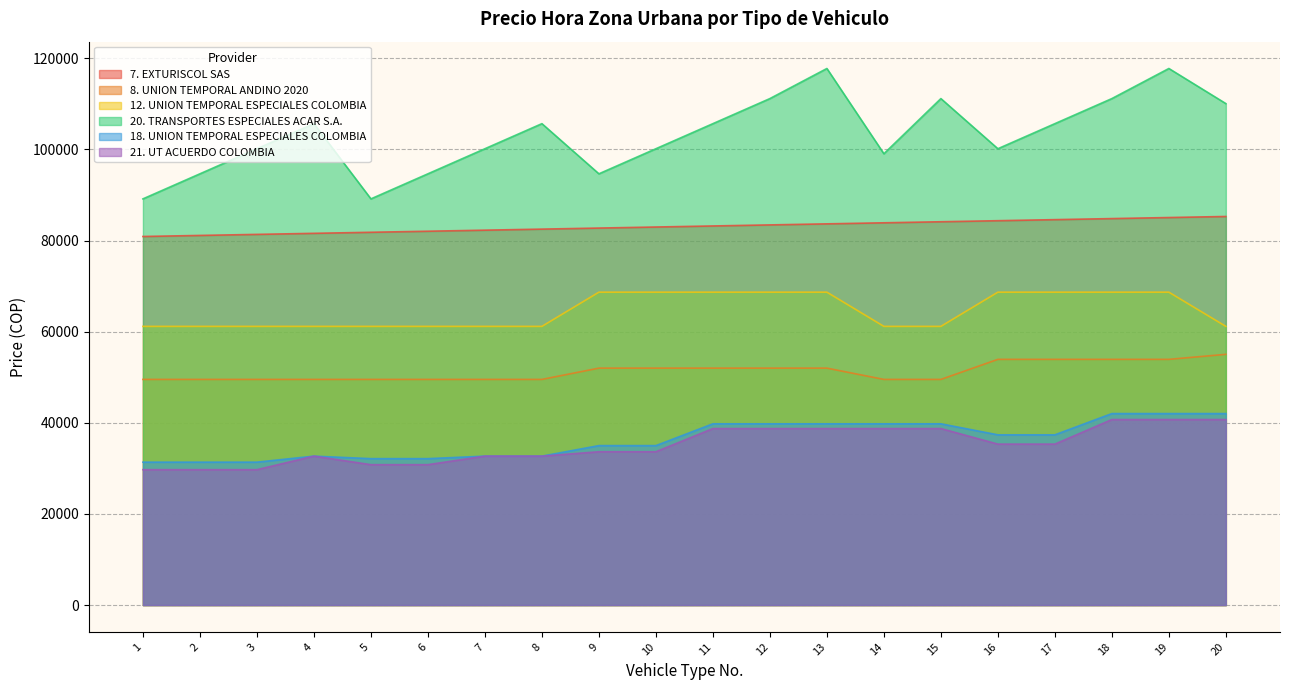

Reading left to right, transcribe all the data shown in this chart.

7. EXTURISCOL SAS: 80901.4	81132.6	81363.7	81594.9	81826.0	82057.2	82288.3	82519.5	82750.6	82981.8	83212.9	83444.1	83675.2	83906.4	84137.5	84368.7	84599.8	84830.9	85062.1	85293.2
8. UNION TEMPORAL ANDINO 2020: 49531.5	49531.5	49531.5	49531.5	49531.5	49531.5	49531.5	49531.5	52008.1	52008.1	52008.1	52008.1	52008.1	49531.5	49531.5	53934.3	53934.3	53934.3	53934.3	55035.0
12. UNION TEMPORAL ESPECIALES COLOMBIA: 61172.2	61172.2	61172.2	61172.2	61172.2	61172.2	61172.2	61172.2	68681.0	68681.0	68681.0	68681.0	68681.0	61172.2	61172.2	68681.0	68681.0	68681.0	68681.0	61172.2
20. TRANSPORTES ESPECIALES ACAR S.A.: 89156.7	94660.2	100163.7	105667.2	89156.7	94660.2	100163.7	105667.2	94660.2	100163.7	105667.2	111170.7	117774.9	99063.0	111170.7	100163.7	105667.2	111170.7	117774.9	110070.0
18. UNION TEMPORAL ESPECIALES COLOMBIA: 31370.0	31370.0	31370.0	32690.8	32140.4	32140.4	32690.8	32690.8	35002.3	35002.3	39790.3	39790.3	39790.3	39790.3	39790.3	37368.8	37368.8	42035.7	42035.7	42035.7
21. UT ACUERDO COLOMBIA: 29718.9	29718.9	29718.9	32690.8	30819.6	30819.6	32690.8	32690.8	33659.4	33659.4	38744.6	38744.6	38744.6	38744.6	38744.6	35332.5	35332.5	40725.9	40725.9	40725.9